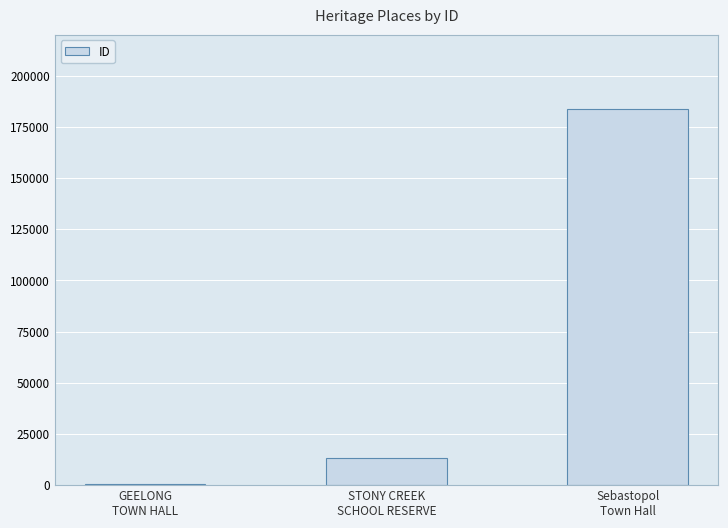

Count the number of categories in the chart.

3